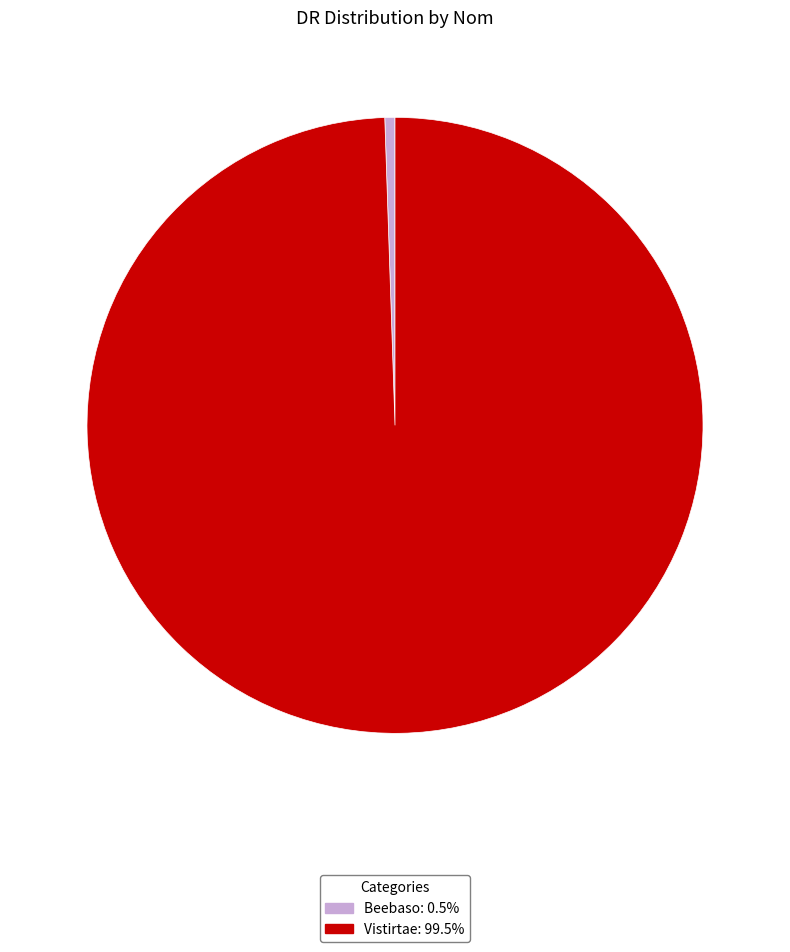

What is the ratio of the value at Vistirtae: 99.5% to the value at Beebaso: 0.5%?

187.7